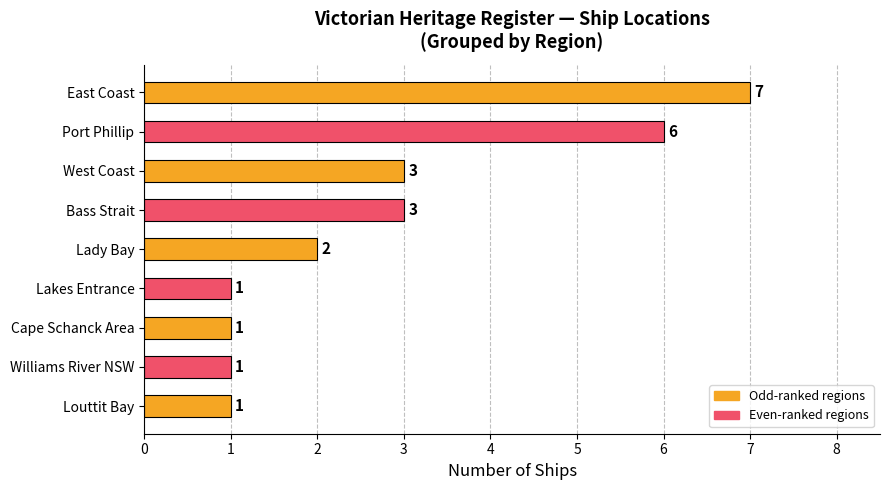

Reading bottom to top, list all the values displayed in this chart.

1	1	1	1	2	3	3	6	7